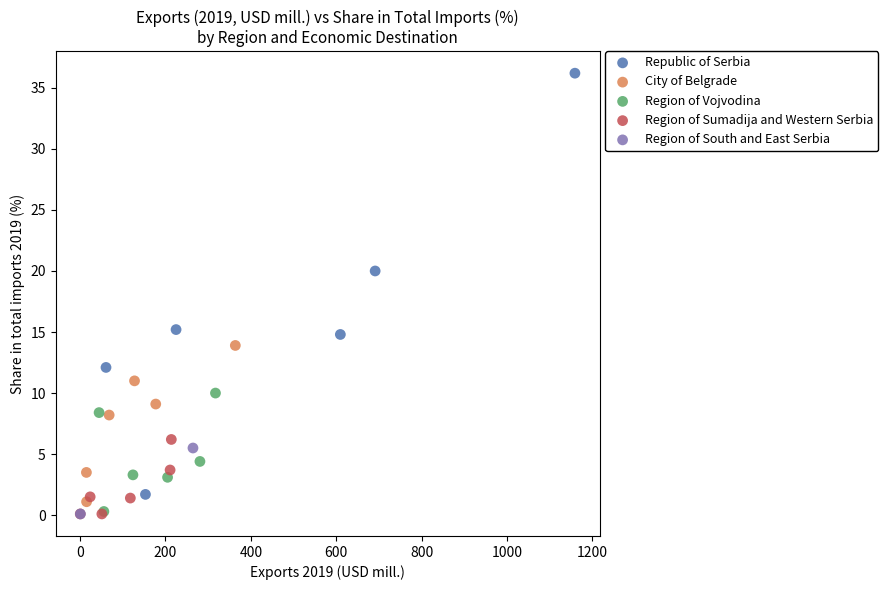

Which series has the widest spread of Y values?

Republic of Serbia